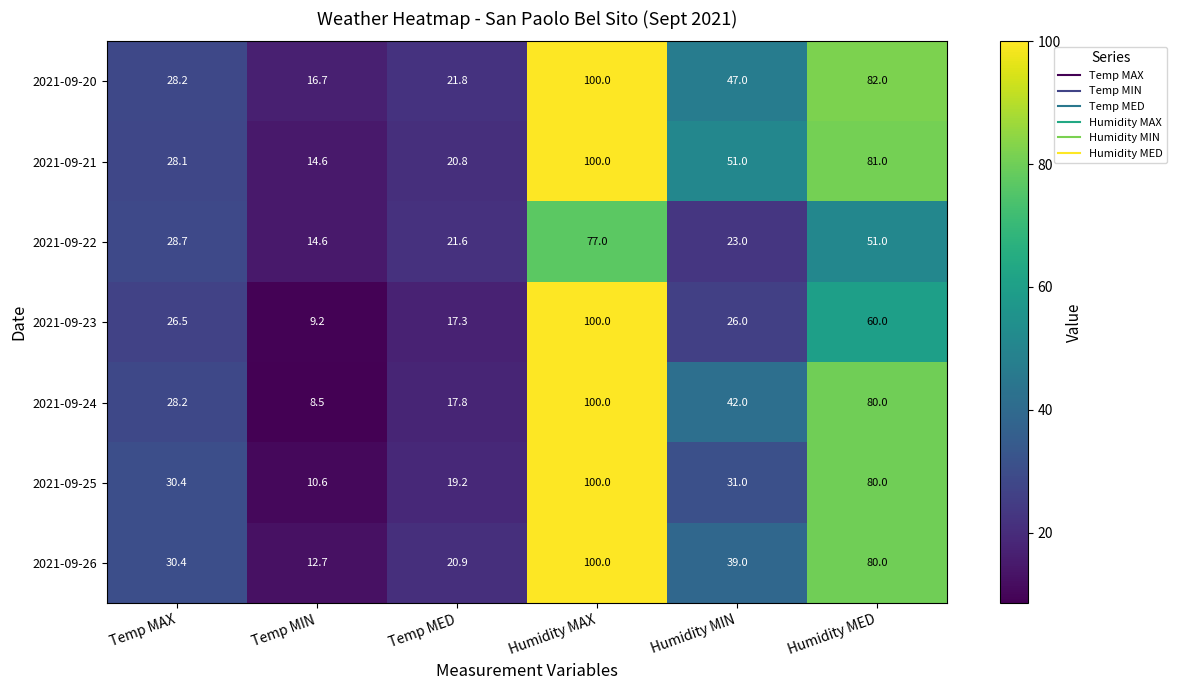

The value of 2021-09-26 at Humidity MED is 80.0. True or false?

True